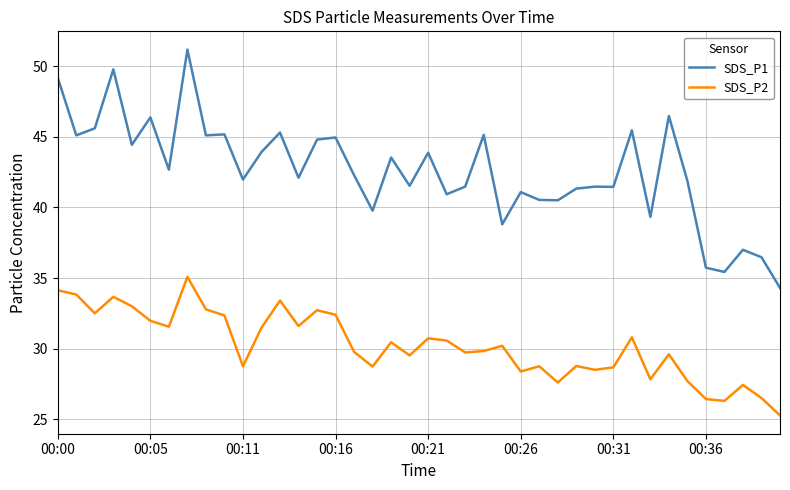

What is the highest value of the SDS_P1 series?

51.2